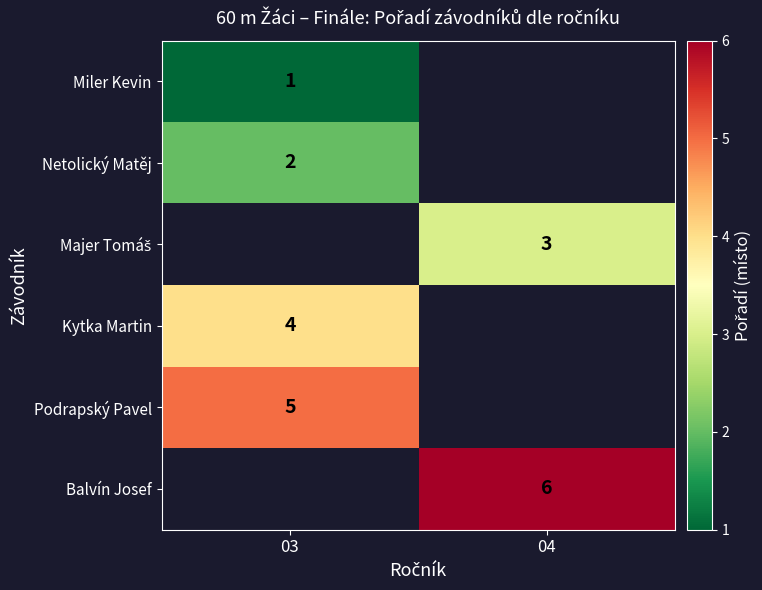

The value of Podrapský Pavel at 03 is 1. True or false?

False